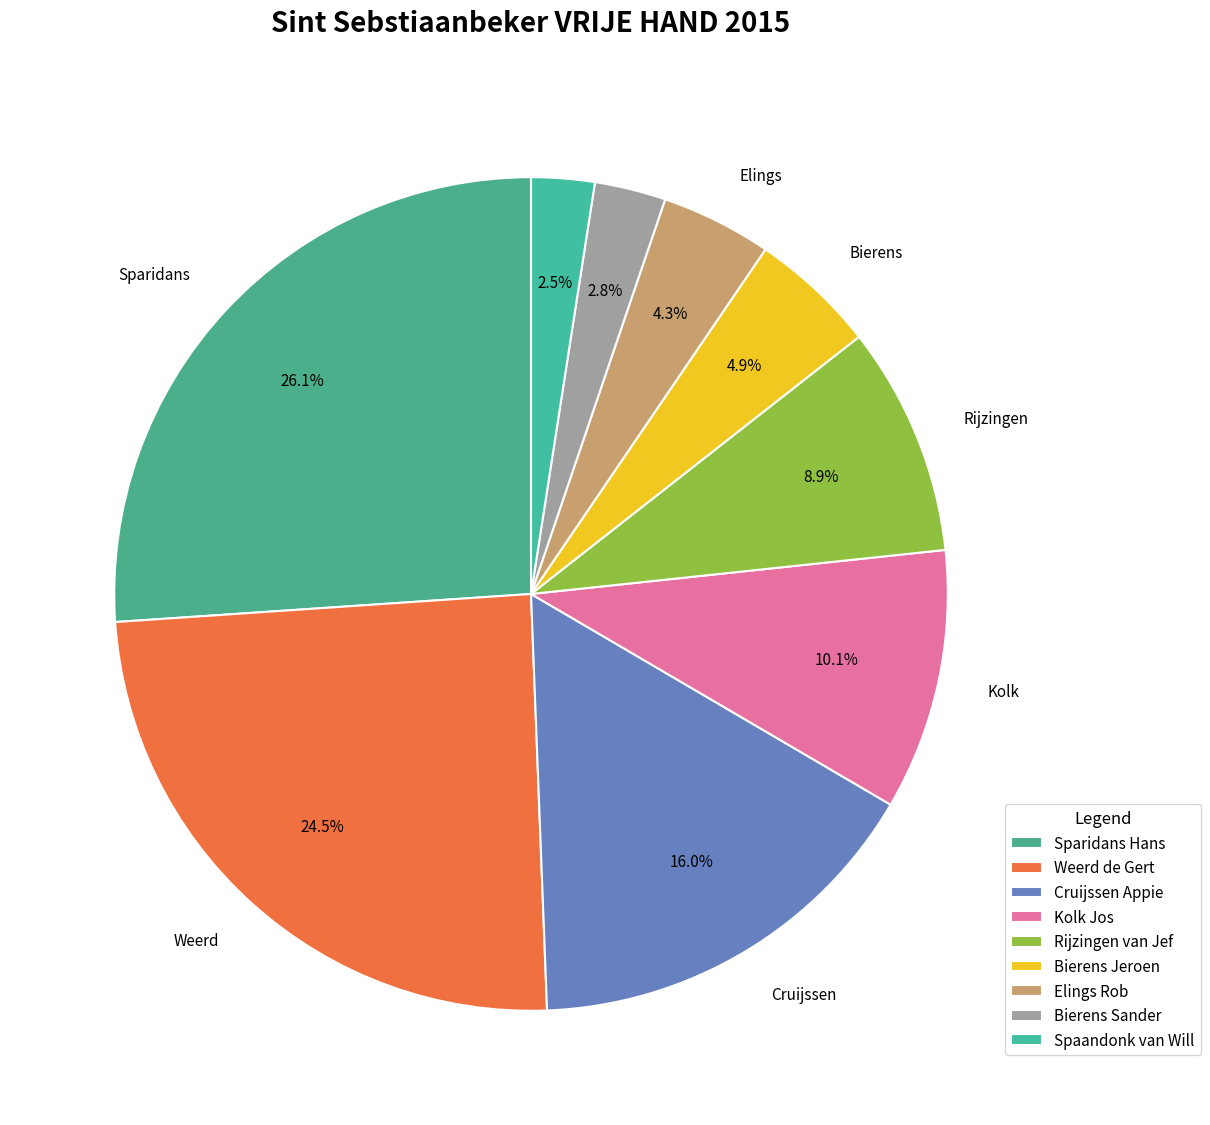

True or false: Rijzingen van Jef accounts for 9% of the total.

True